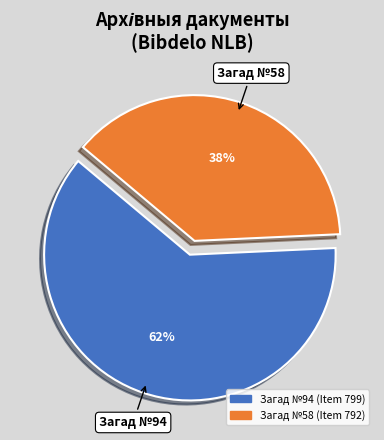

Is it true that Загад №94 (Item 799) is 70% of the pie?

False